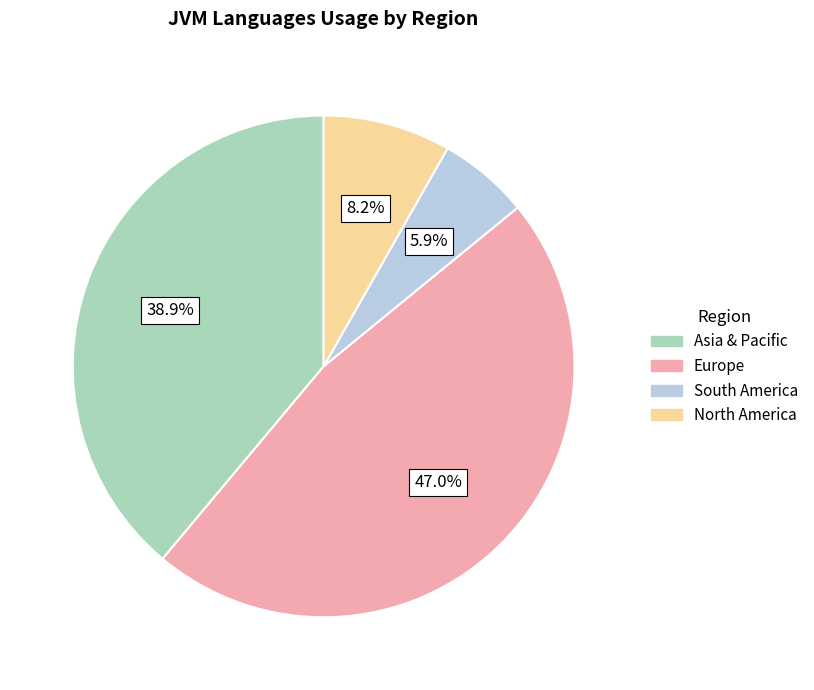

Does any single category account for the majority?

No